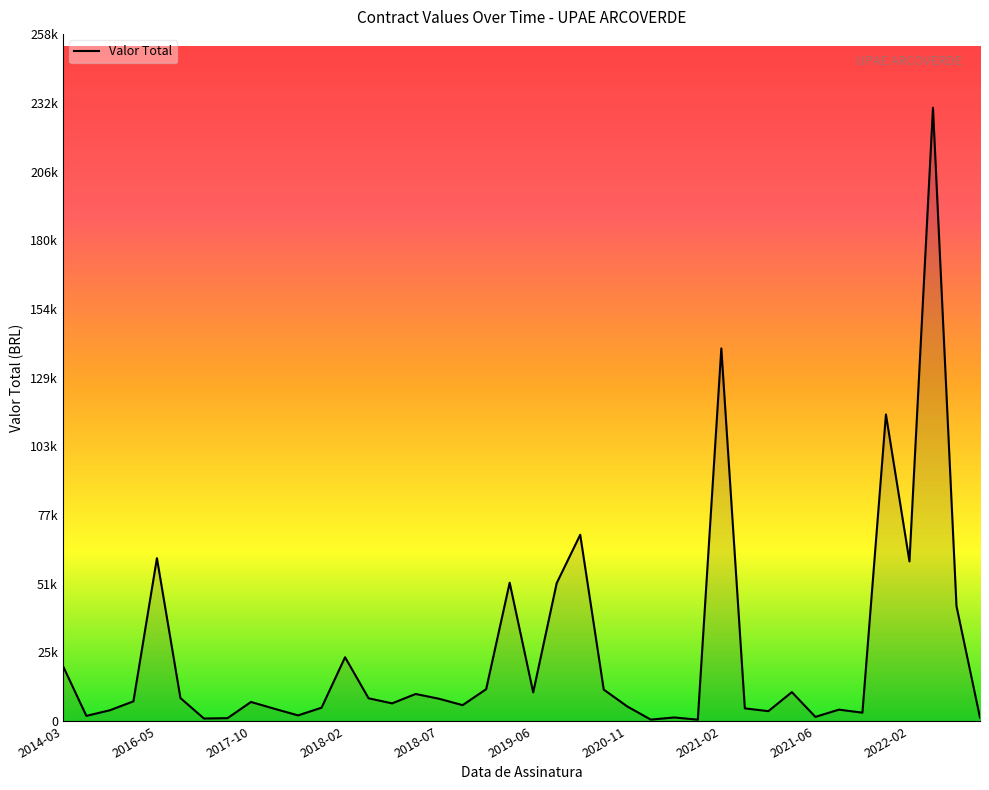

True or false: there are more than 0 points higher than both neighbors.

True